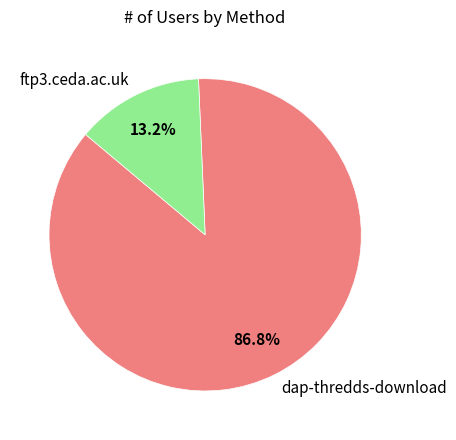

Is it true that dap-thredds-download is 87% of the pie?

True